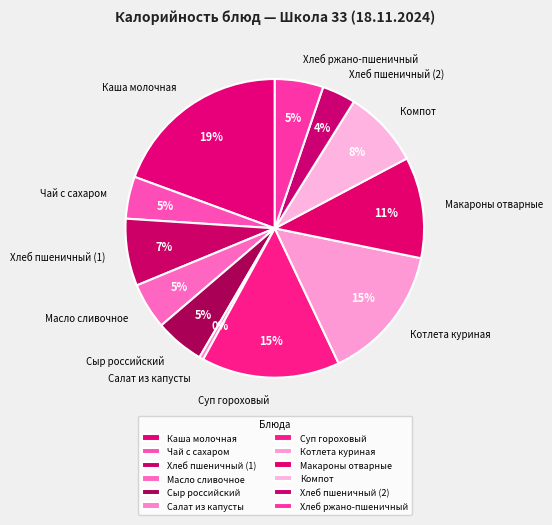

What percentage is the Хлеб пшеничный (2) slice, to the nearest percent?

4%